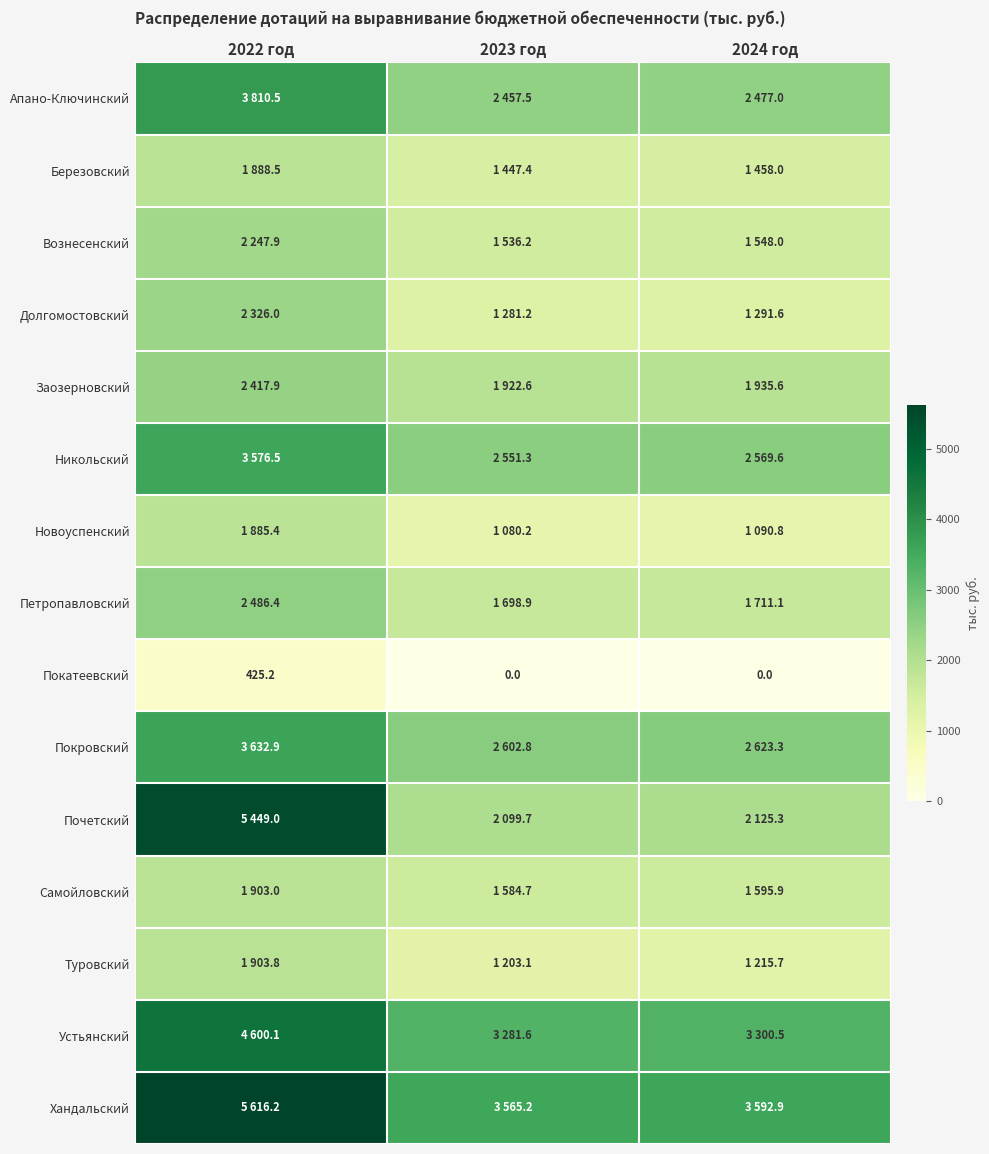

What is the difference between the maximum and minimum values in the Новоуспенский series?

805.2